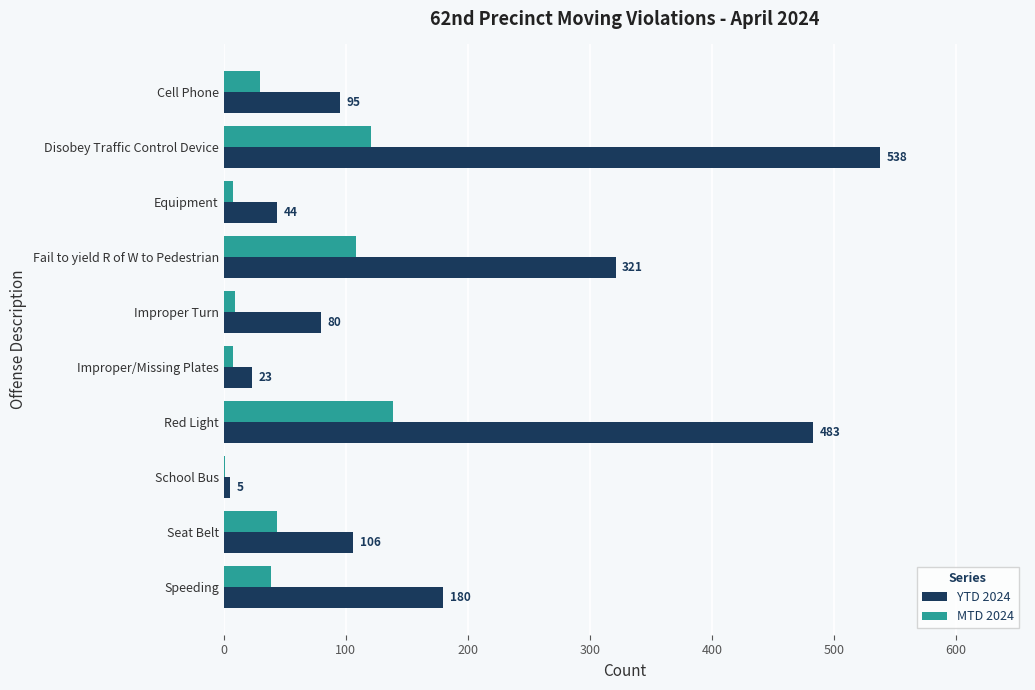

At which category does the chart reach its peak across all series?

Disobey Traffic Control Device